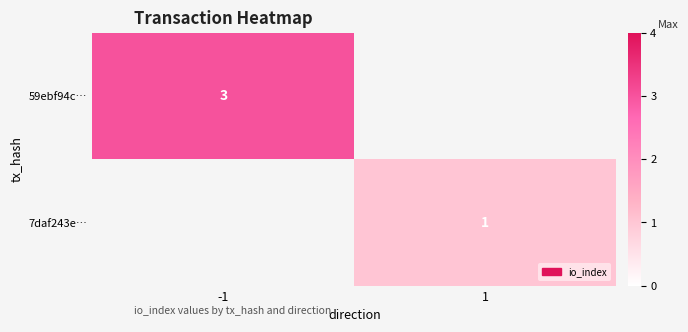

The value of 7daf243e… at 1 is 1. True or false?

True